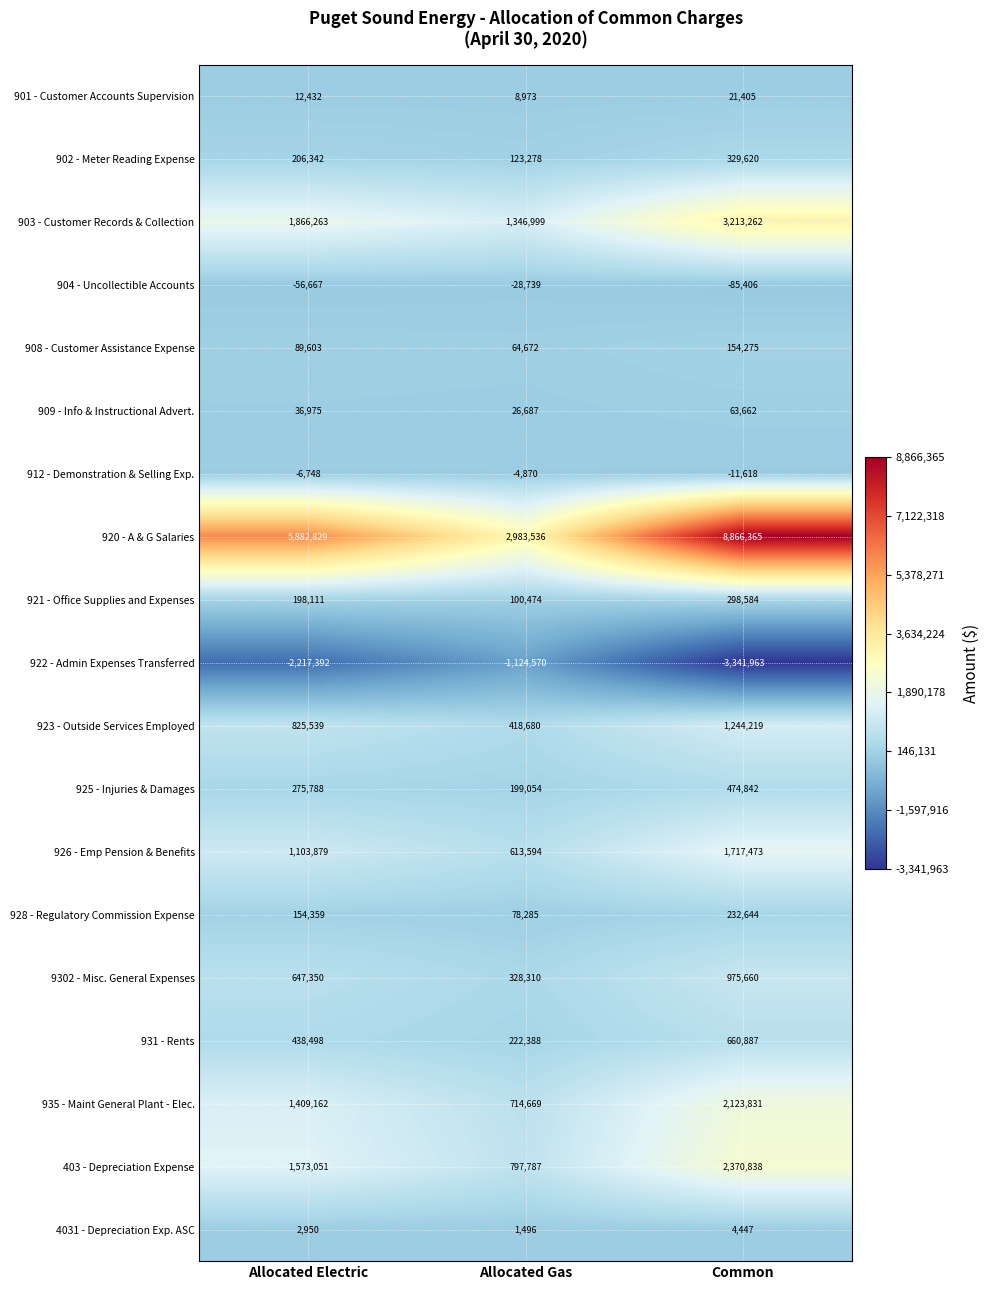

Which series has the largest range (max minus min)?

920 - A & G Salaries